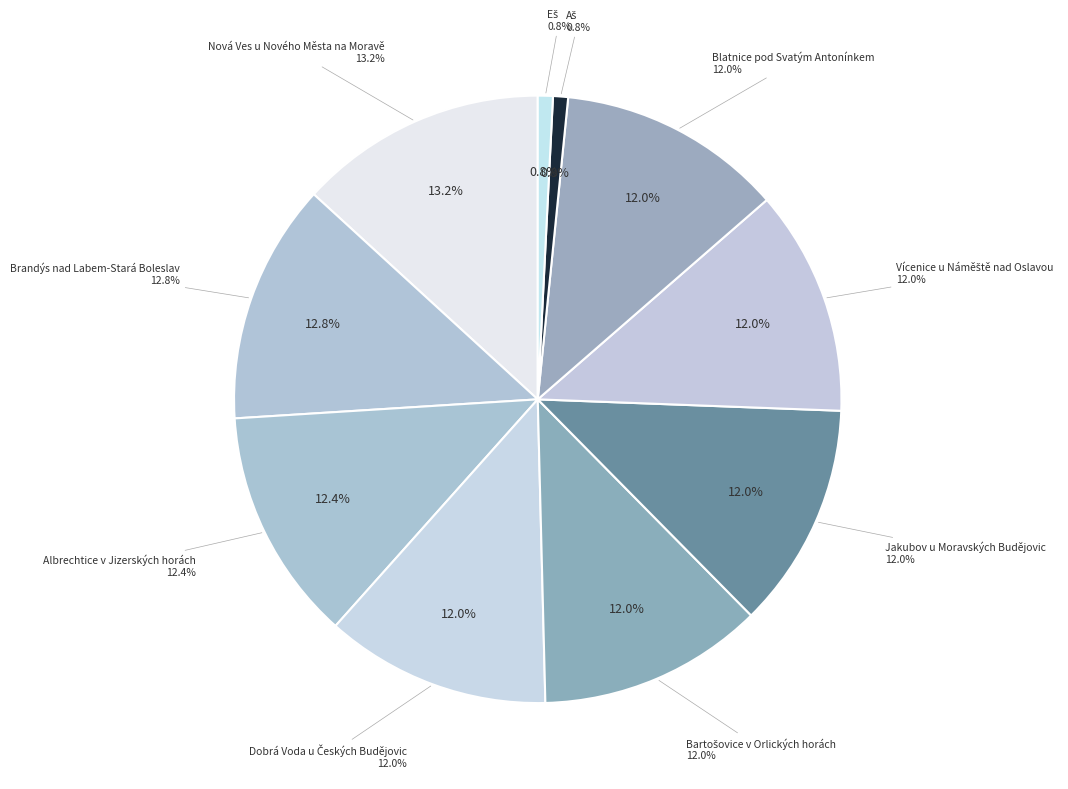

Which category has the smallest portion of the pie?

Aš